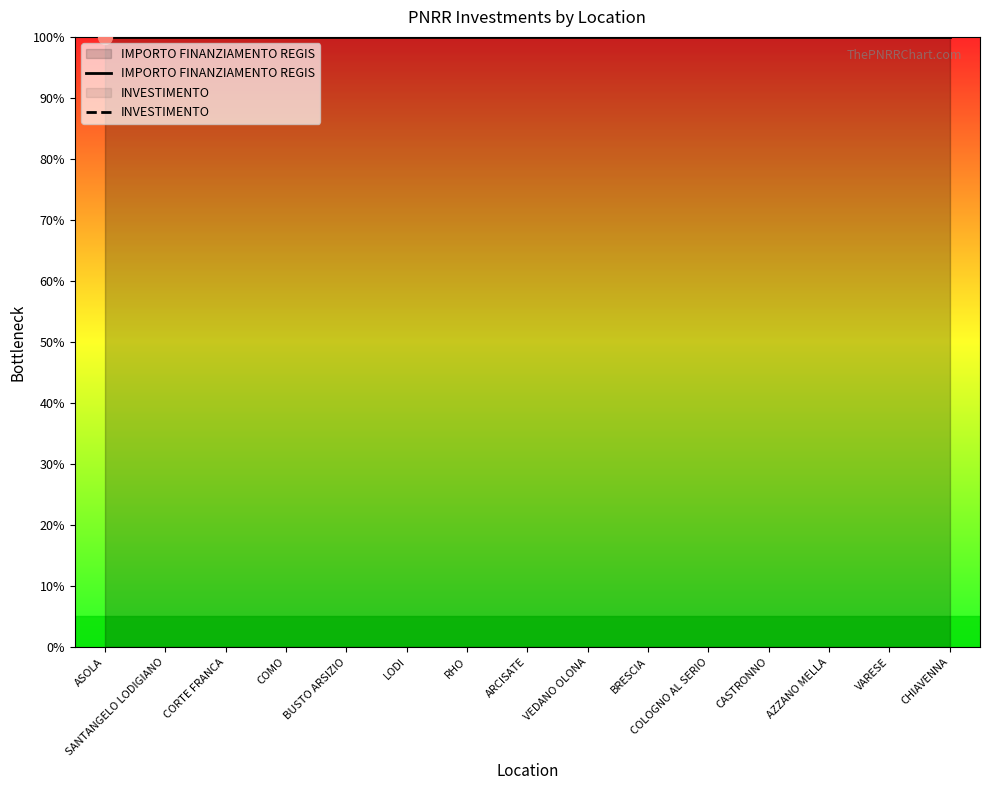

Which series has the largest total across all categories?

INVESTIMENTO